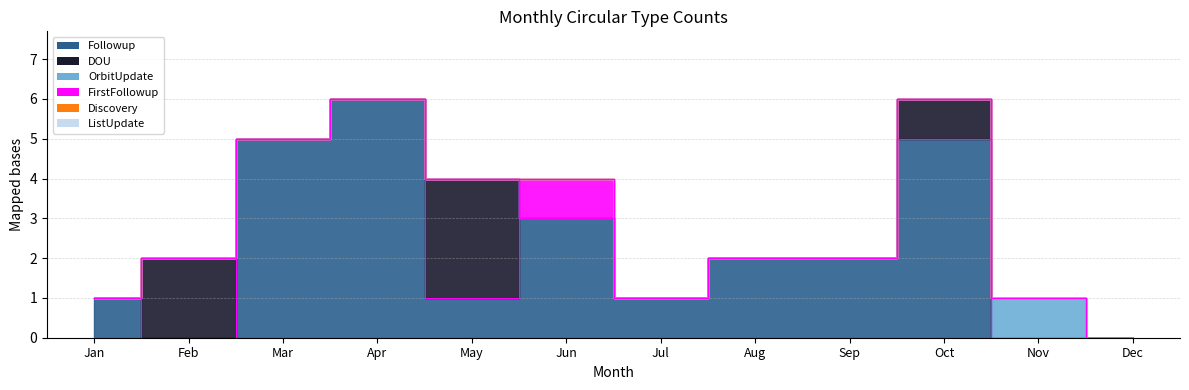

What is the difference between the second highest and second lowest values in the DOU series?

2